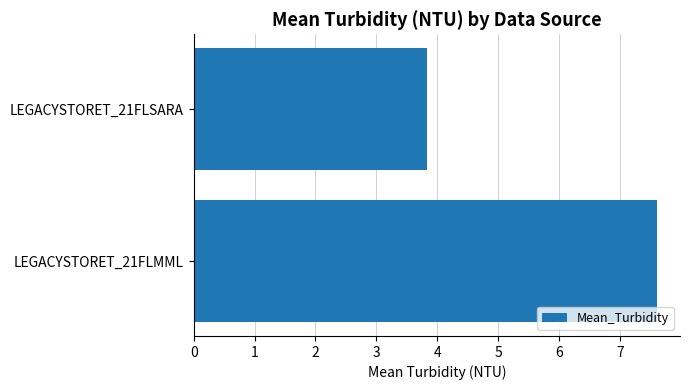

Which has a higher value, LEGACYSTORET_21FLMML or LEGACYSTORET_21FLSARA?

LEGACYSTORET_21FLMML